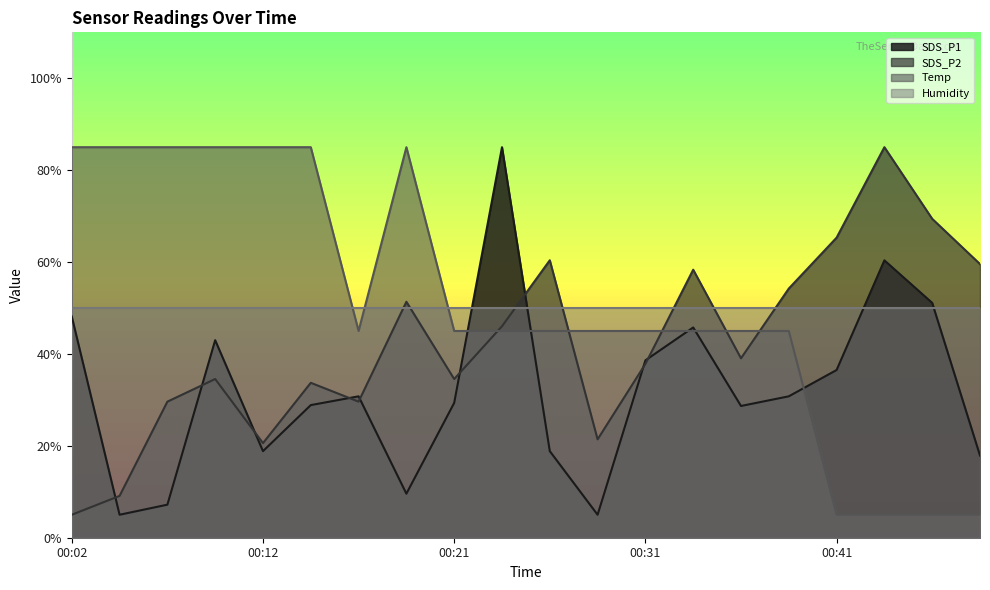

How many intersections are there between Temp and SDS_P1?

5